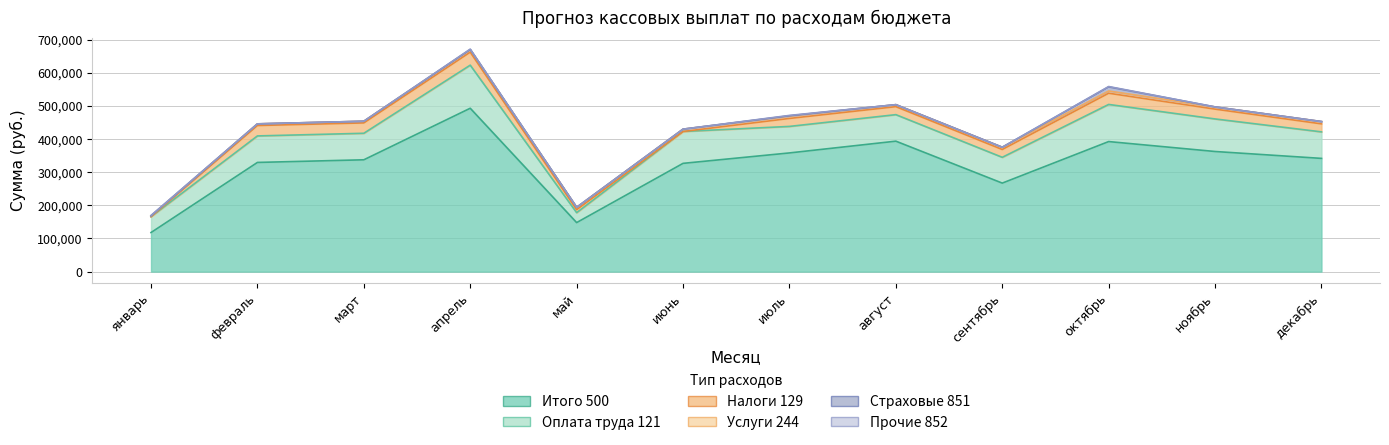

True or false: Прочие 852 and Услуги 244 intersect in this chart.

False